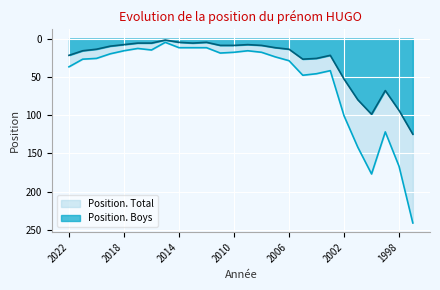

True or false: Position. Boys has a value of 12 at 2003.

False